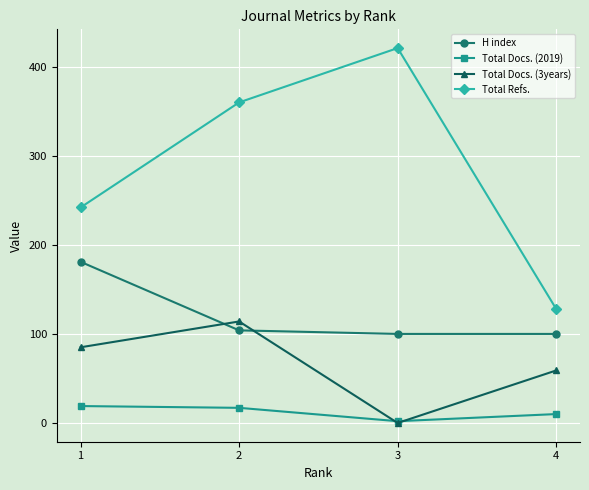

Count the Total Refs. values in the range 242 to 421.

3